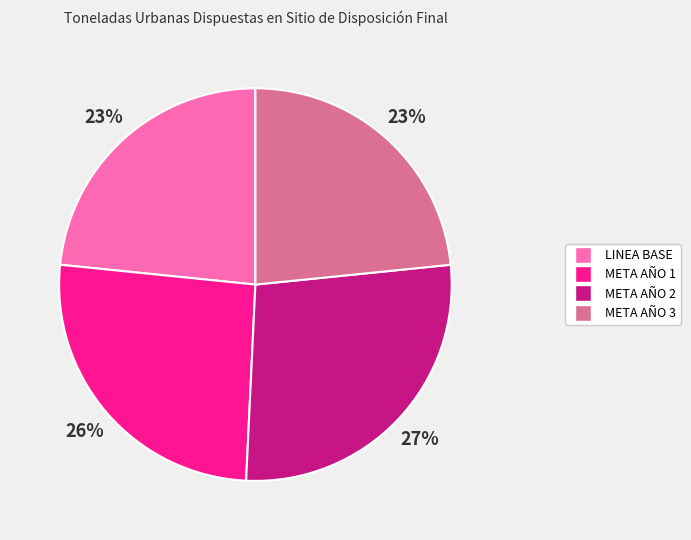

Is there any slice that represents more than half of the pie?

No